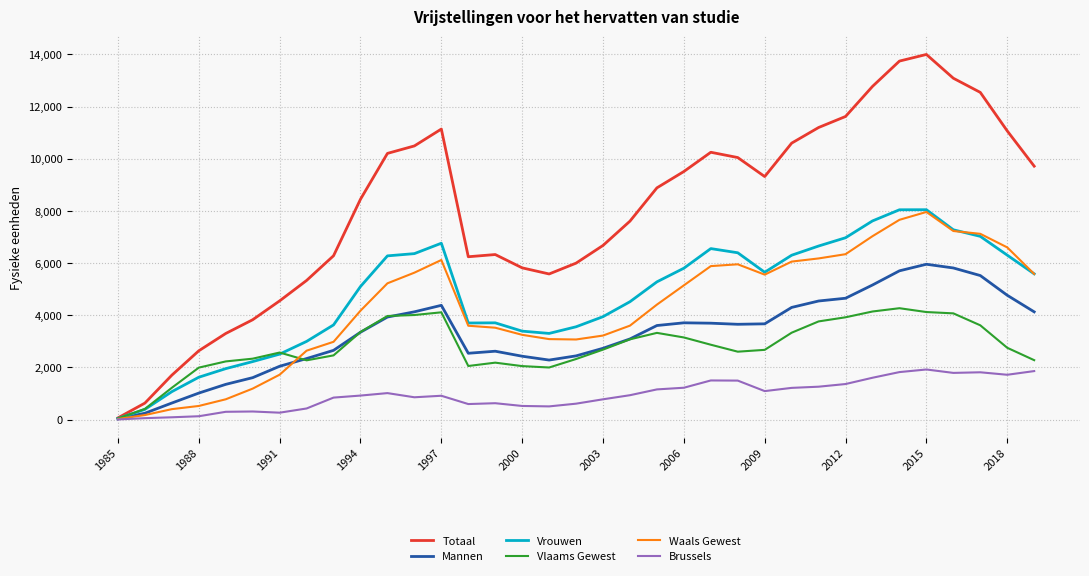

What is the average value of the Totaal series?

8033.7